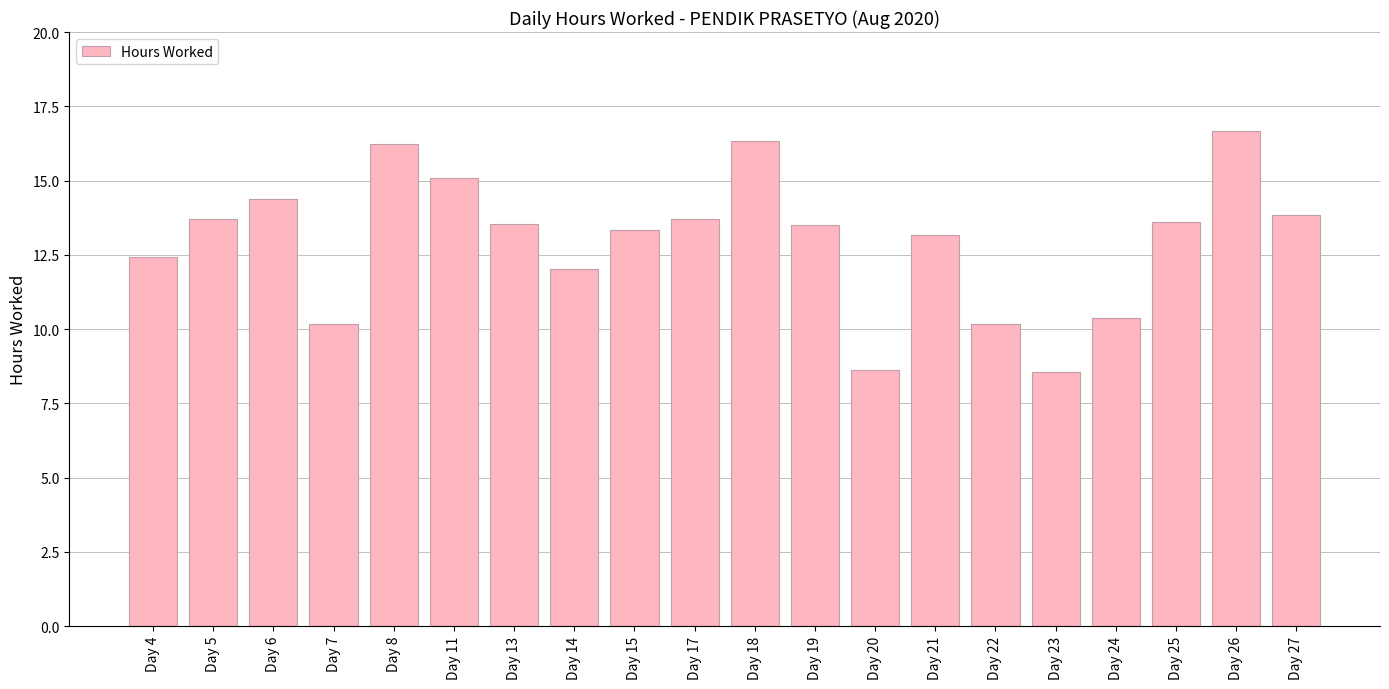

What is the difference between the second highest and second lowest values?

7.7